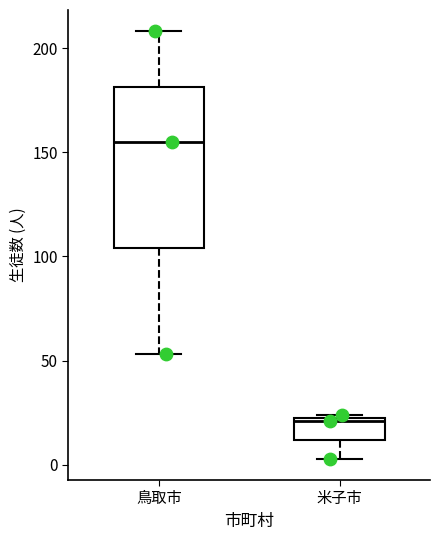

Where does the lower whisker of the box for 米子市 end on the y-axis? The values are not printed on the chart, so give them approximately, as read against the axis.

5